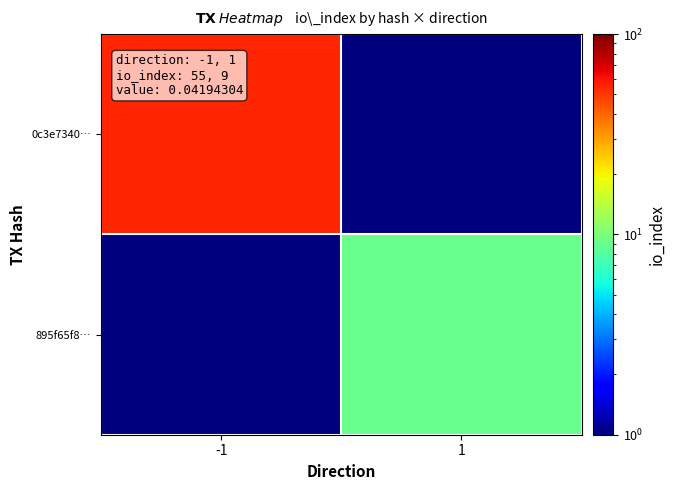

What is the spread (max minus min) of values at -1?

54.5